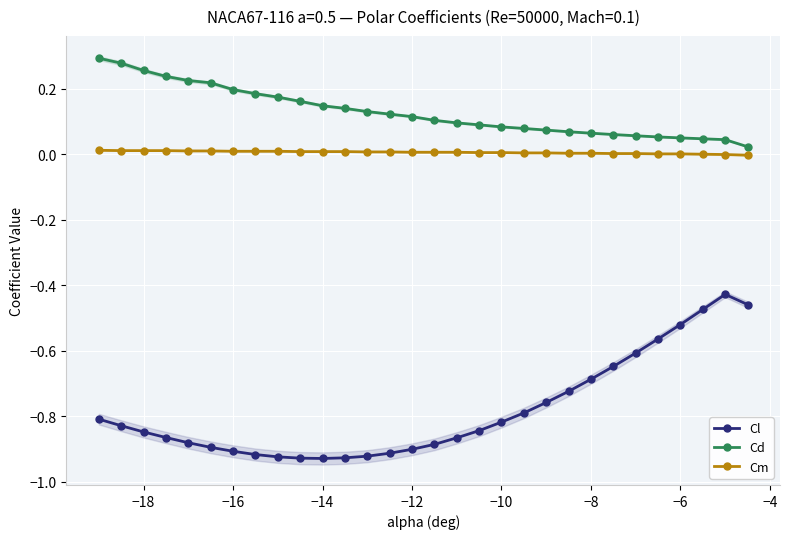

At how many categories does at least one series exceed 0?

30